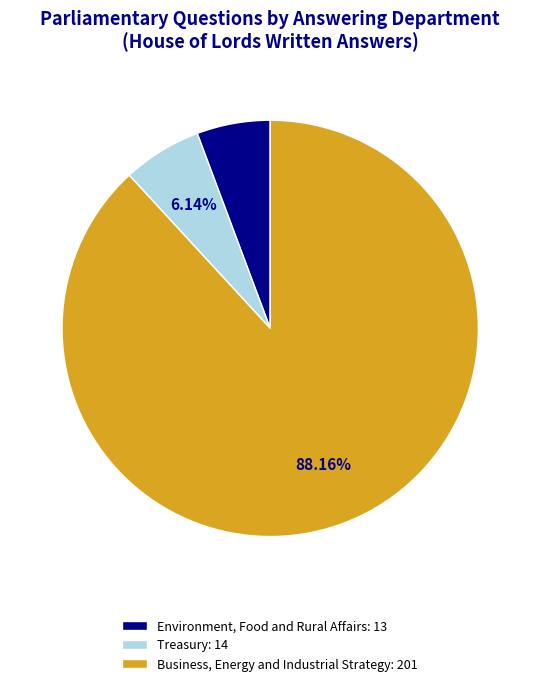

The Treasury slice represents 6% of the pie. True or false?

True